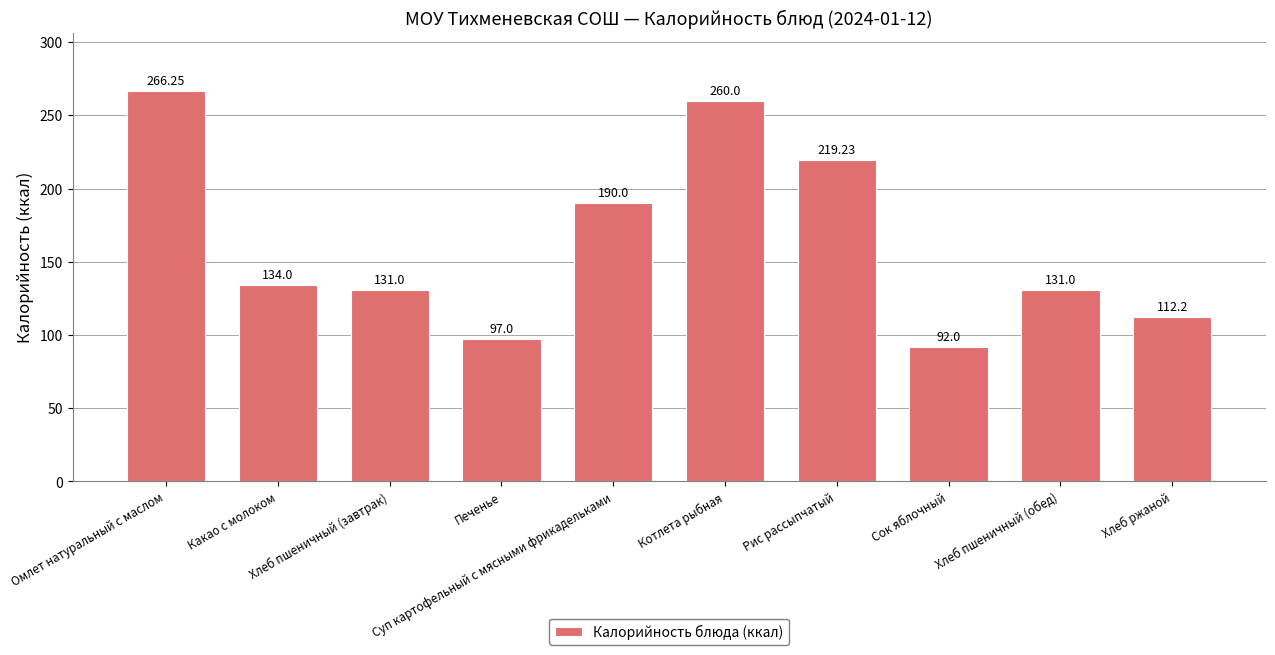

Does the chart contain stacked bars?

No